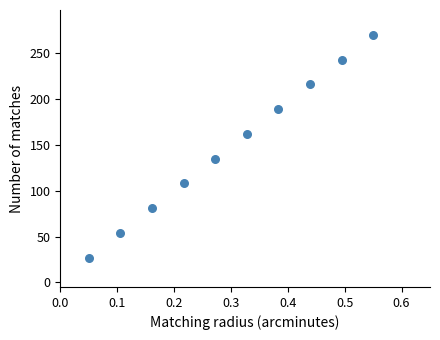

What is the range of Y values (max minus min)?

243